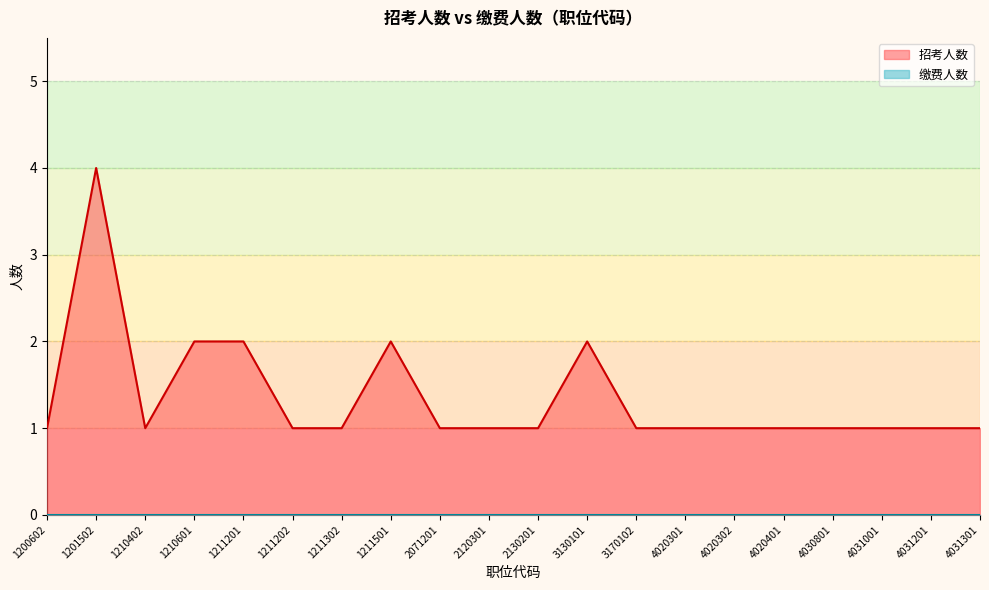

Where is the first local maximum?

1201502